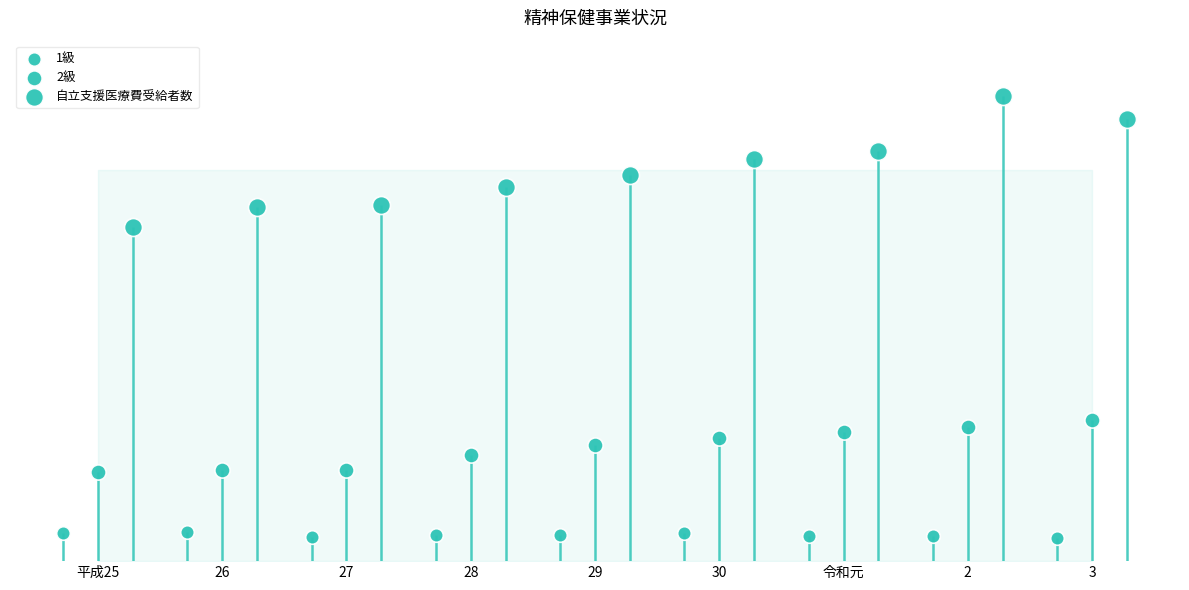

Which series reaches the maximum Y coordinate?

自立支援医療費受給者数